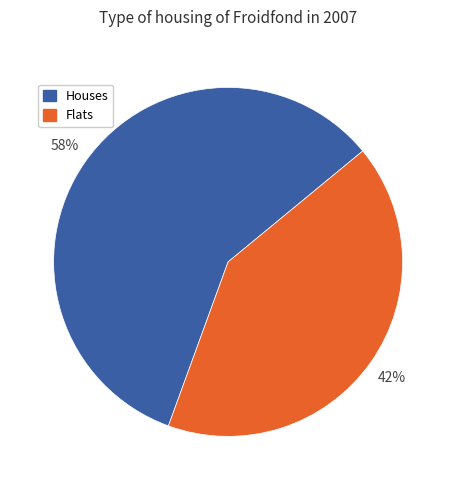

To the nearest percent, what is the average slice percentage?

50%